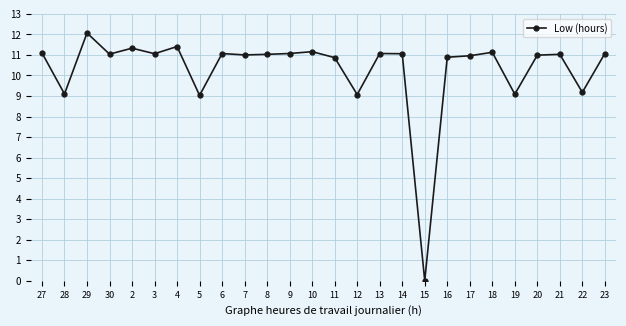

What is the sum of all values?

267.9